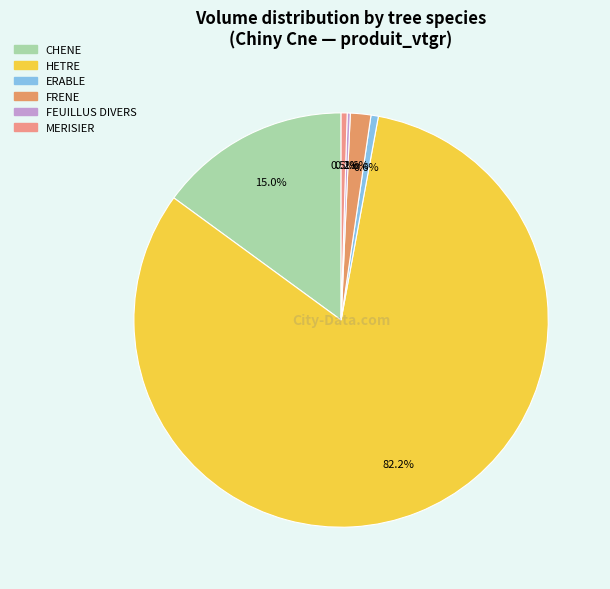

What percentage is the HETRE slice, to the nearest percent?

82%